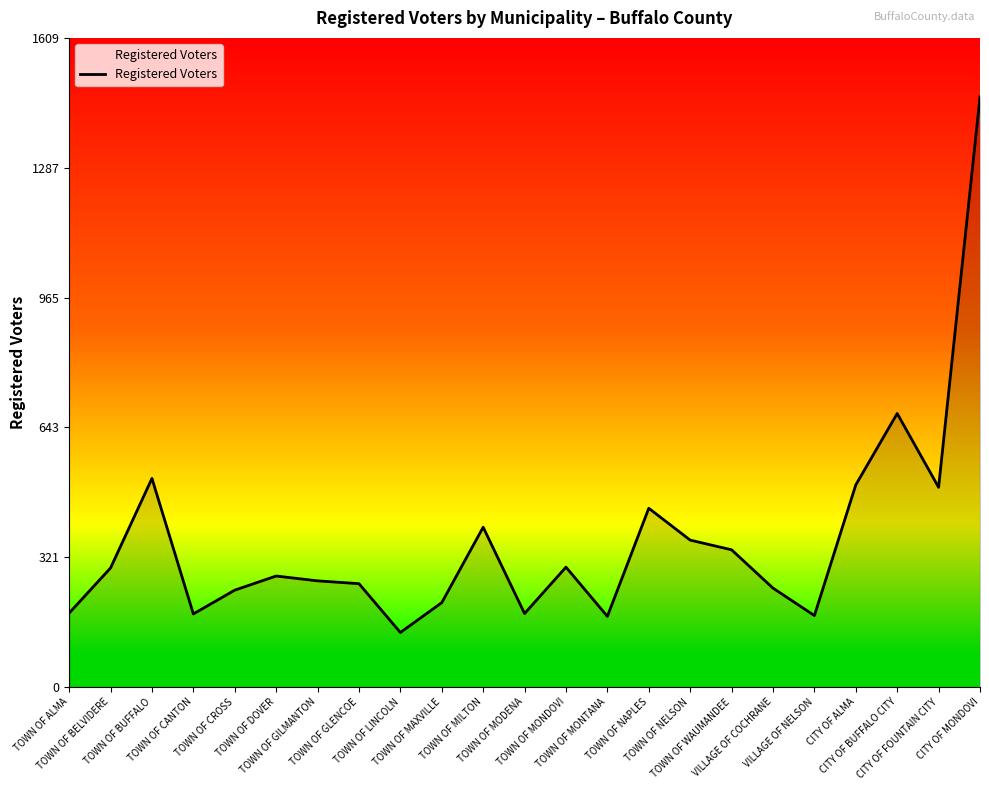

Which label corresponds to the largest value in the chart?

CITY OF MONDOVI